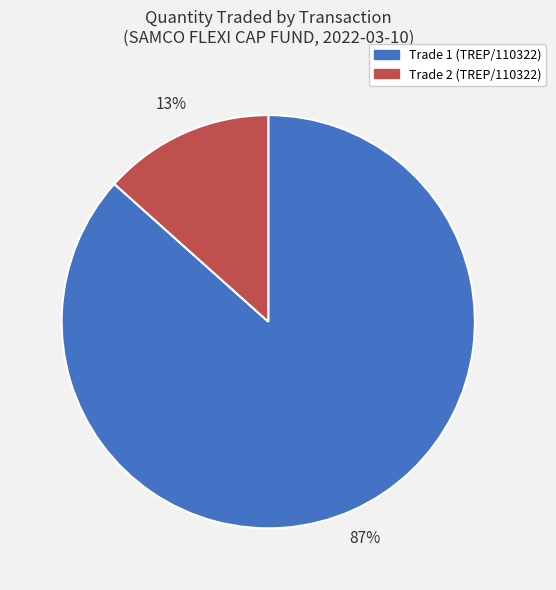

Which slice is the largest?

Trade 1 (TREP/110322)